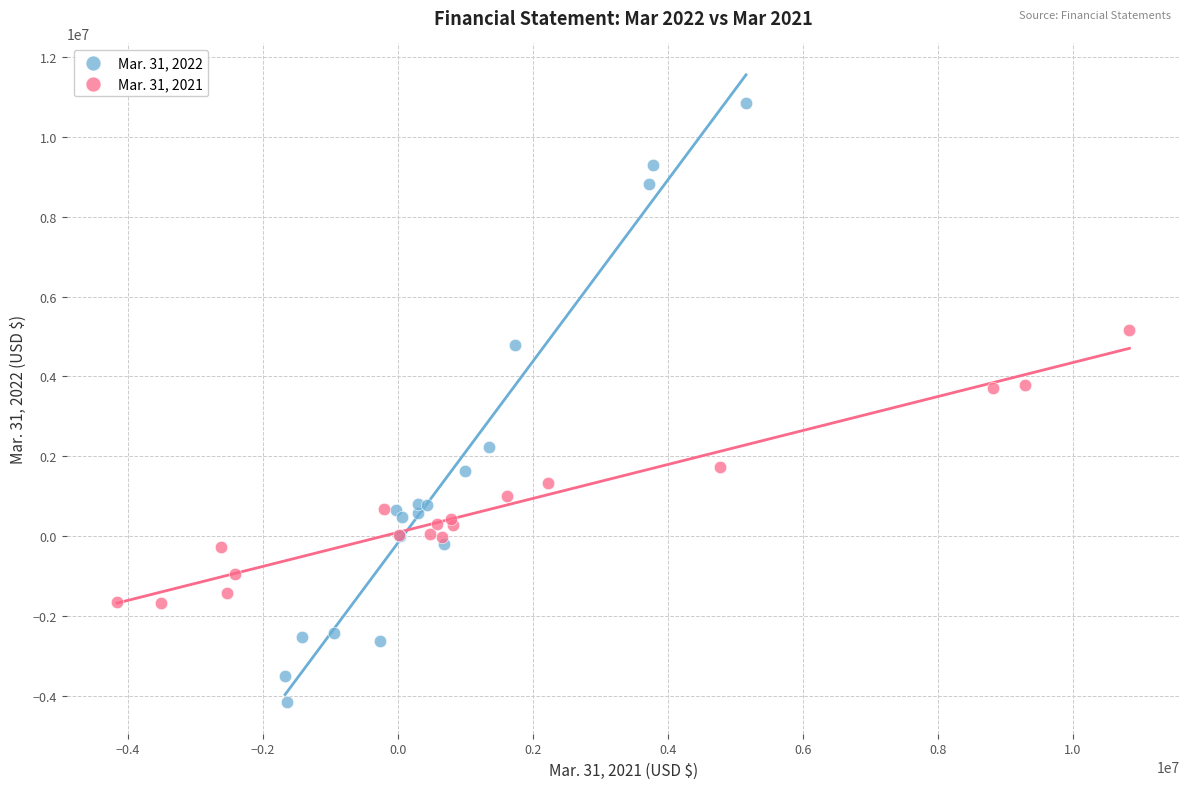

Which series has the largest Y range (max minus min)?

Mar. 31, 2022